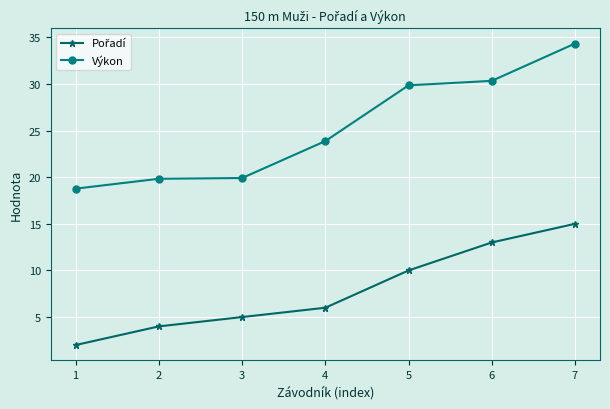

What is the average value of the Výkon series?

25.3